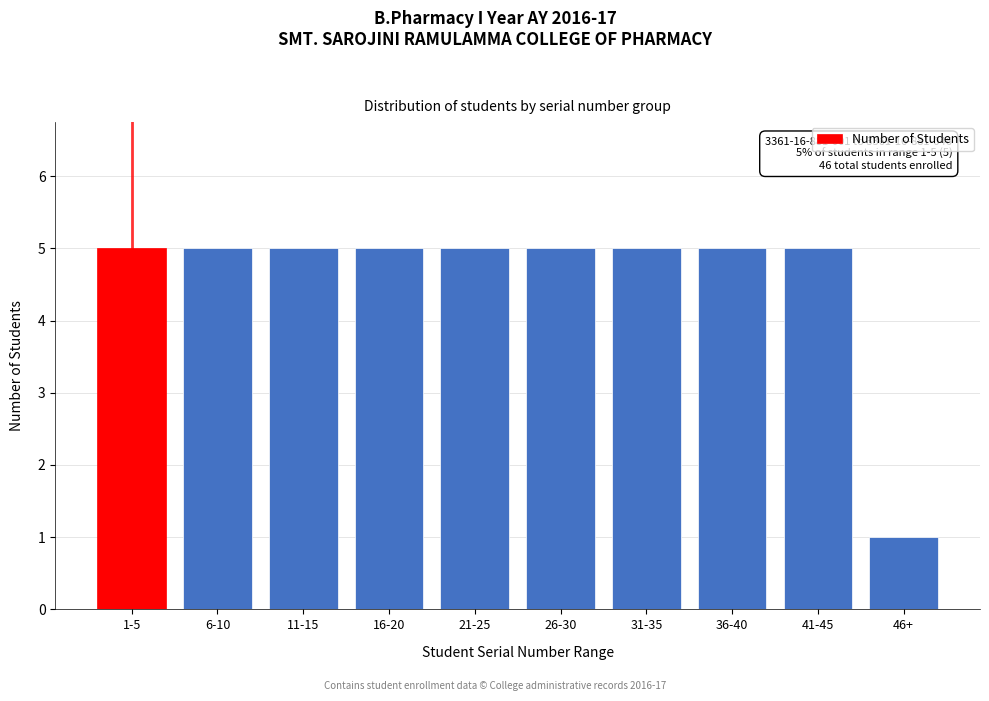

Reading left to right, list all the values displayed in this chart.

5	5	5	5	5	5	5	5	5	1